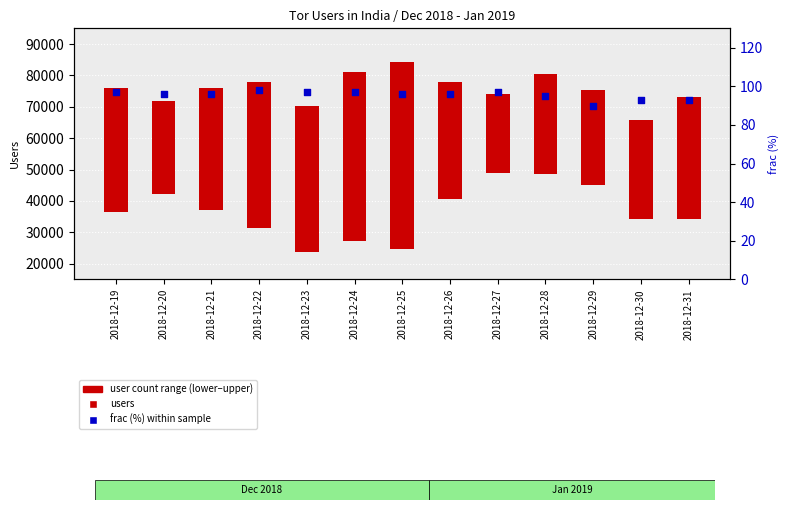

At which category is the sum across all series the highest?

2018-12-25